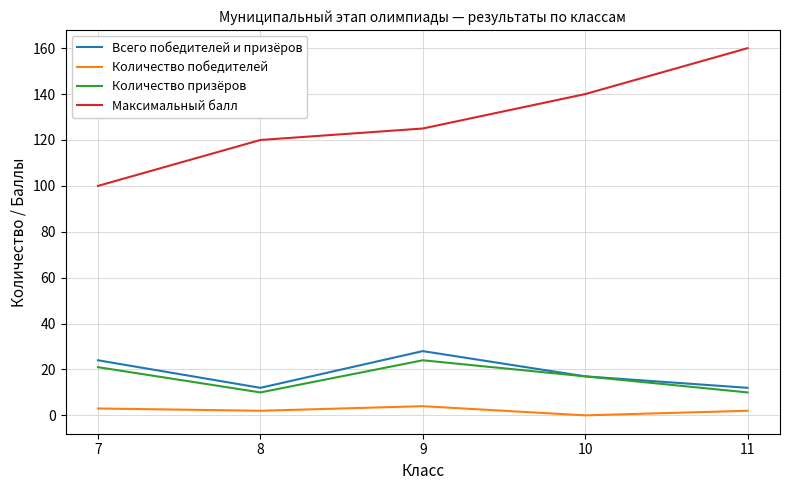

Which series has the largest total across all categories?

Максимальный балл